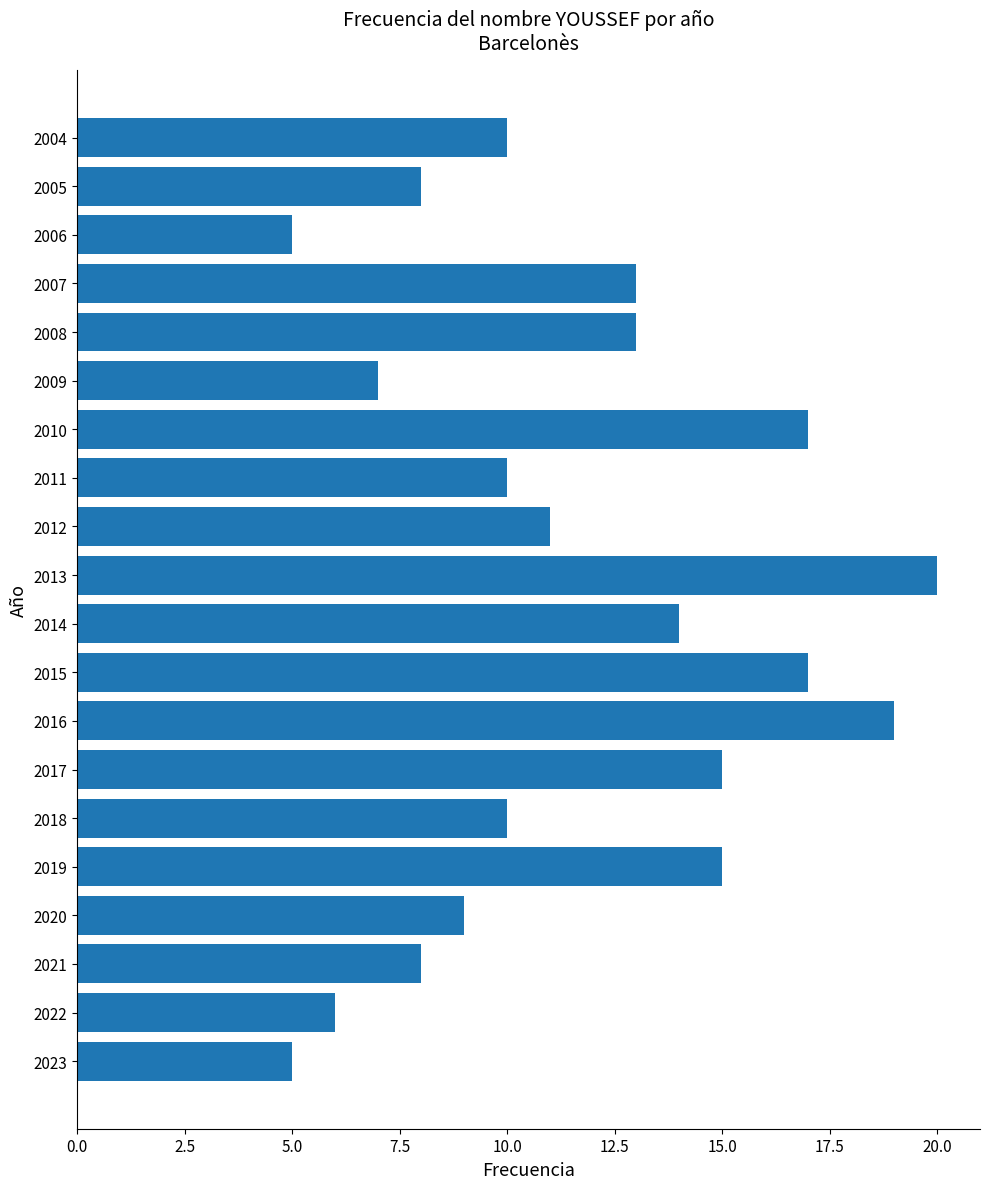

Reading bottom to top, what are all the values shown in this chart?

2023=5	2022=6	2021=8	2020=9	2019=15	2018=10	2017=15	2016=19	2015=17	2014=14	2013=20	2012=11	2011=10	2010=17	2009=7	2008=13	2007=13	2006=5	2005=8	2004=10